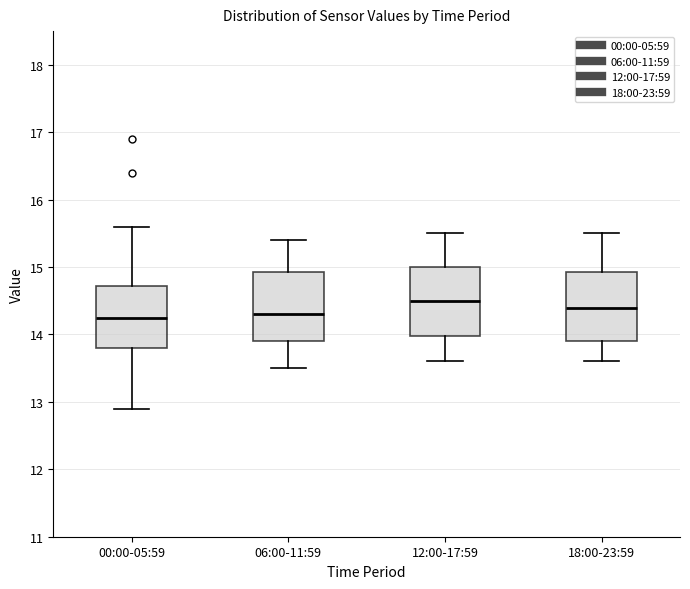

Reading left to right, read every box against the y-axis: the position of its median line, the range the box covers, and the ends of its whiskers. The values are not printed on the chart, so give them approximately, as read against the axis.

00:00-05:59: median 14.3, box 13.8 to 14.7, whiskers 12.9 to 15.6
06:00-11:59: median 14.3, box 13.9 to 14.9, whiskers 13.5 to 15.4
12:00-17:59: median 14.5, box 14.0 to 15.0, whiskers 13.6 to 15.5
18:00-23:59: median 14.4, box 13.9 to 14.9, whiskers 13.6 to 15.5